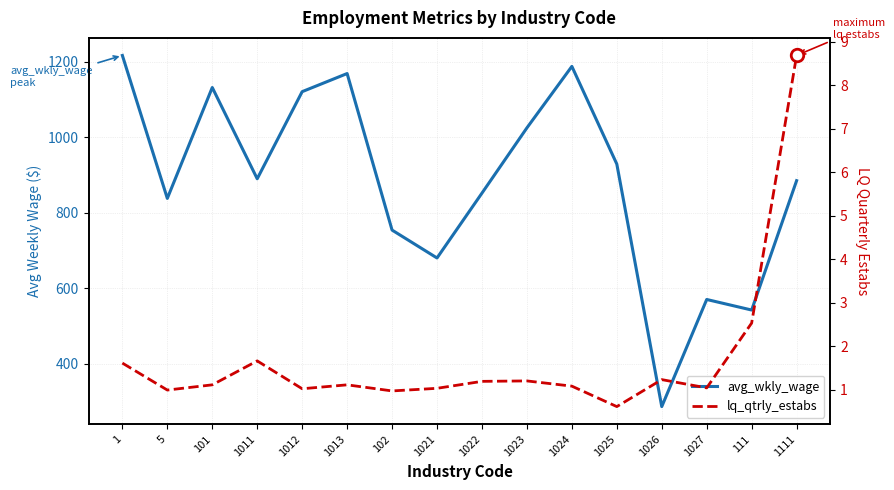

At which category is the sum across all series the highest?

1